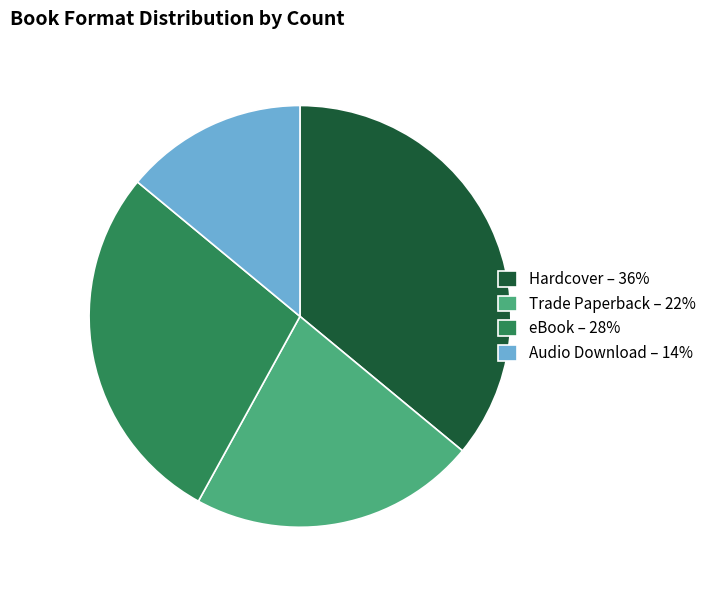

The eBook slice represents 42% of the pie. True or false?

False